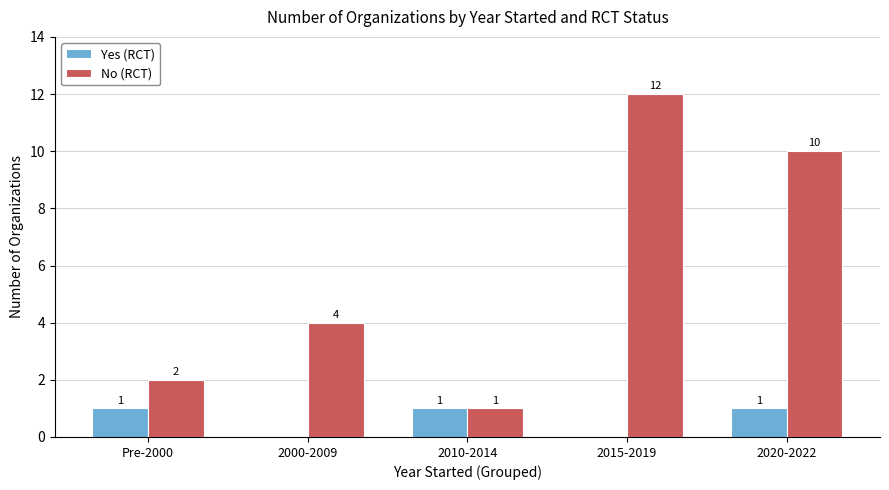

What is the maximum value shown in the chart?

12